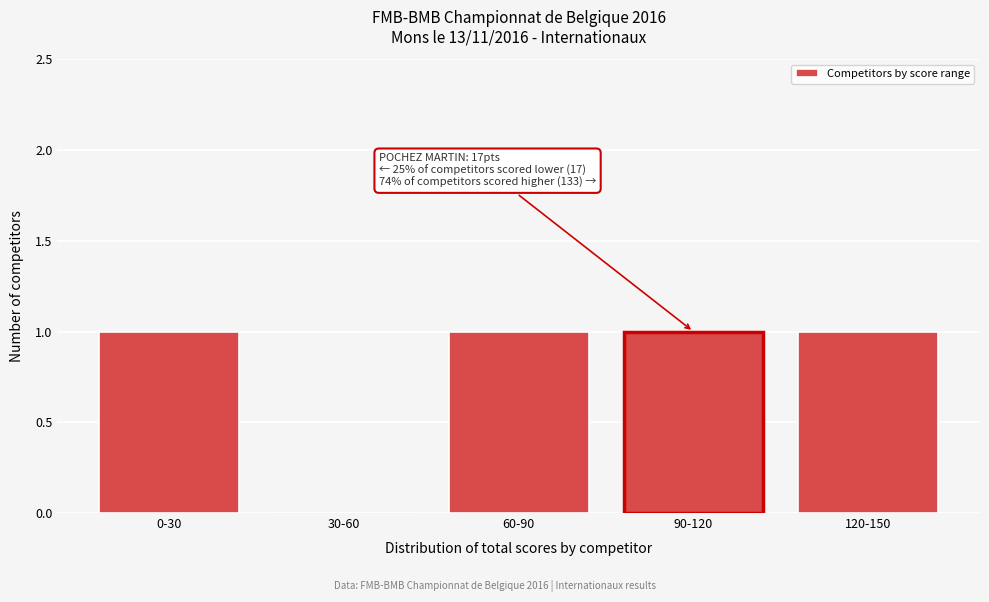

Reading left to right, list all the values displayed in this chart.

0-30=1	30-60=0	60-90=1	90-120=1	120-150=1